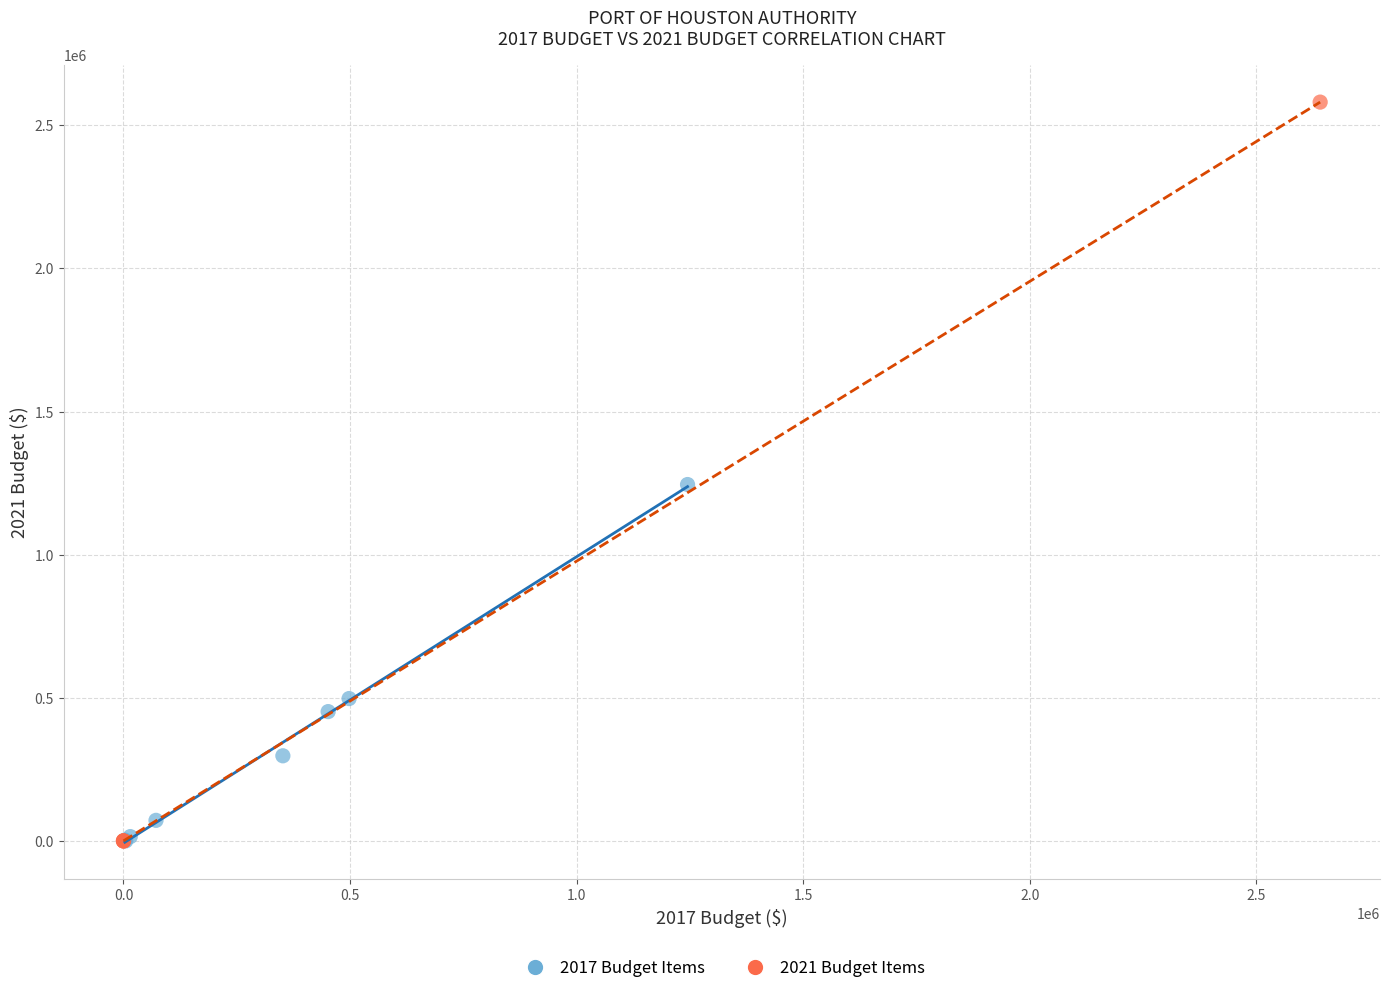

Which series contains the highest Y value?

2021 Budget Items